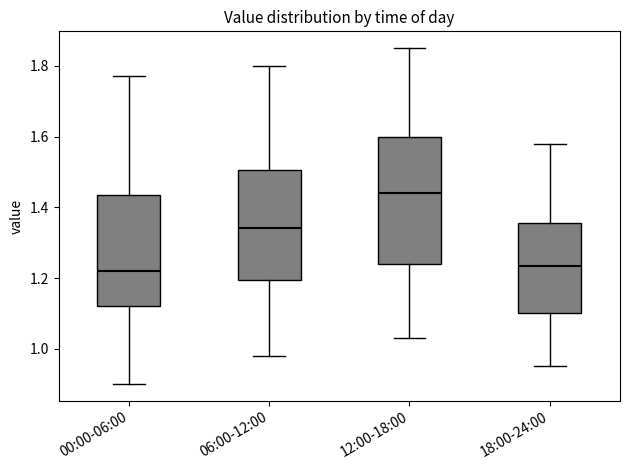

Reading left to right, transcribe this box plot: for each box, give where its median line is, the range the box spans, and where its two whiskers end, as read against the y-axis. The values are not printed on the chart, so give them approximately, as read against the axis.

00:00-06:00: median 1.22, box 1.12 to 1.44, whiskers 0.90 to 1.78
06:00-12:00: median 1.34, box 1.20 to 1.50, whiskers 0.98 to 1.80
12:00-18:00: median 1.44, box 1.24 to 1.60, whiskers 1.04 to 1.86
18:00-24:00: median 1.24, box 1.10 to 1.36, whiskers 0.96 to 1.58